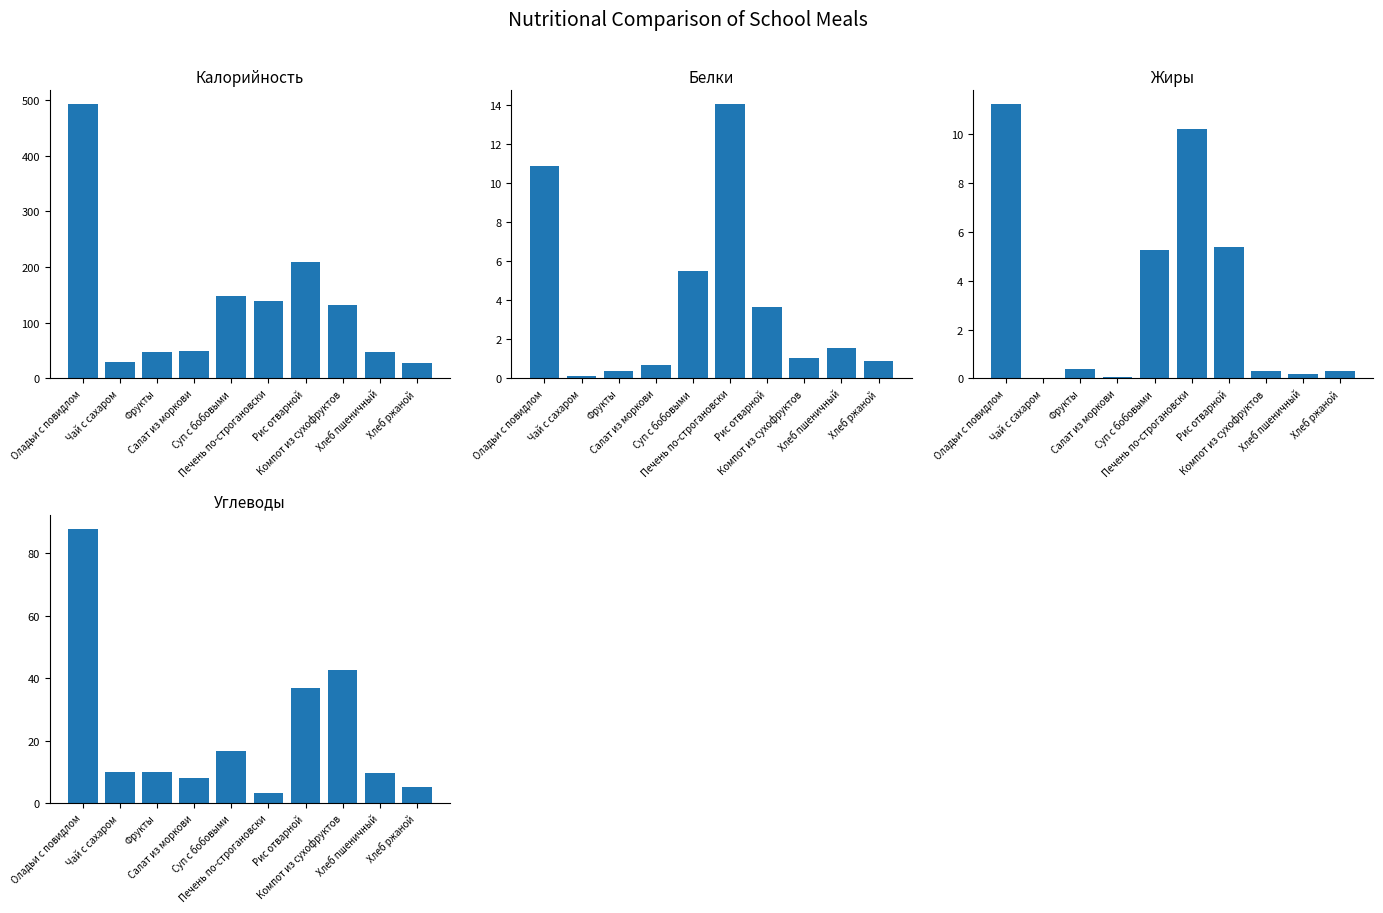

Which series has the widest spread of values?

Калорийность